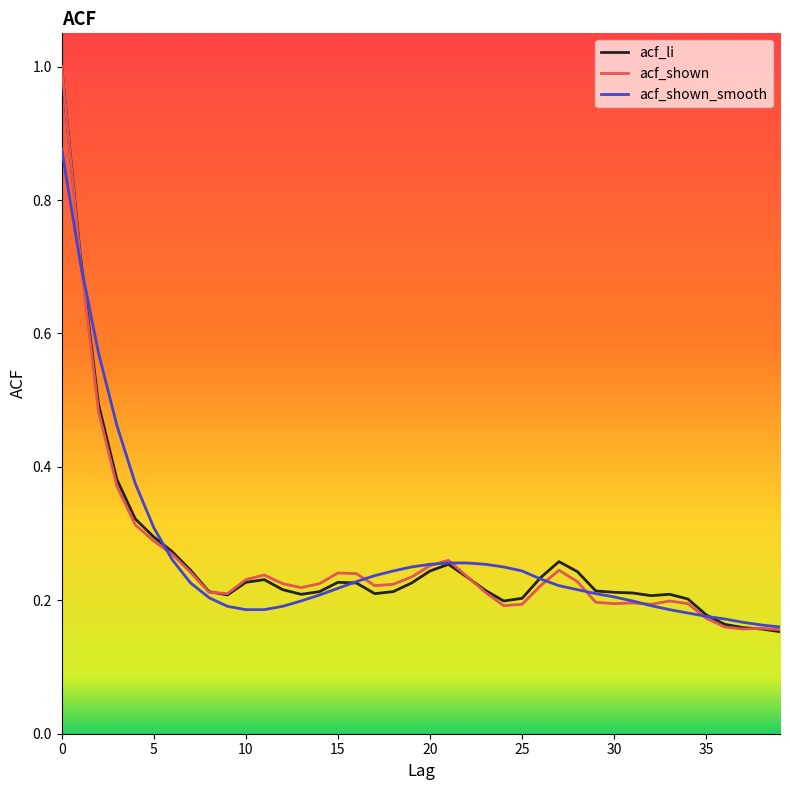

What is the greatest value displayed?

1.0